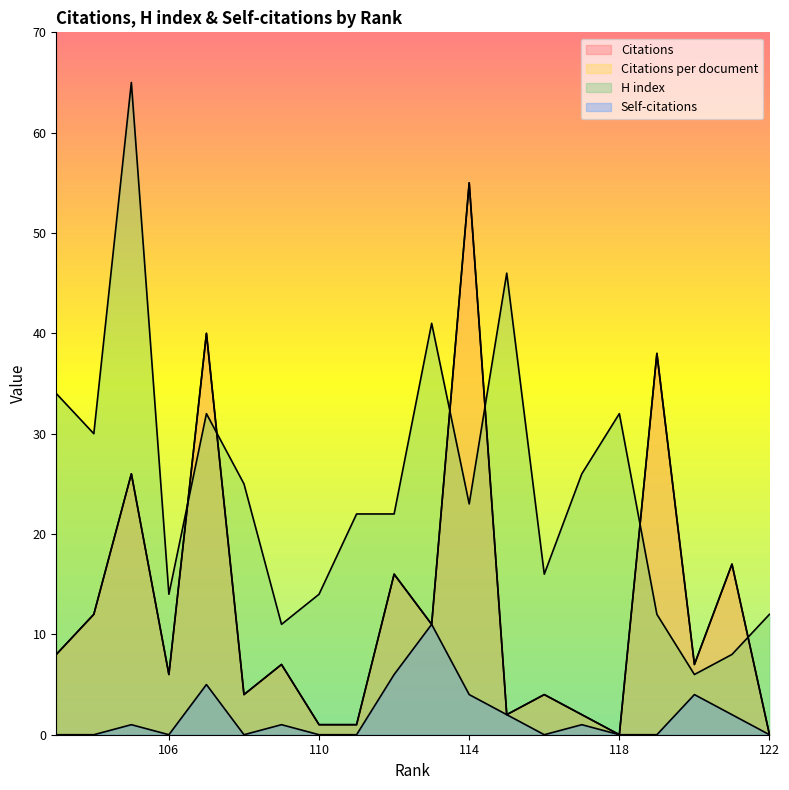

True or false: Citations and Self-citations intersect in this chart.

False